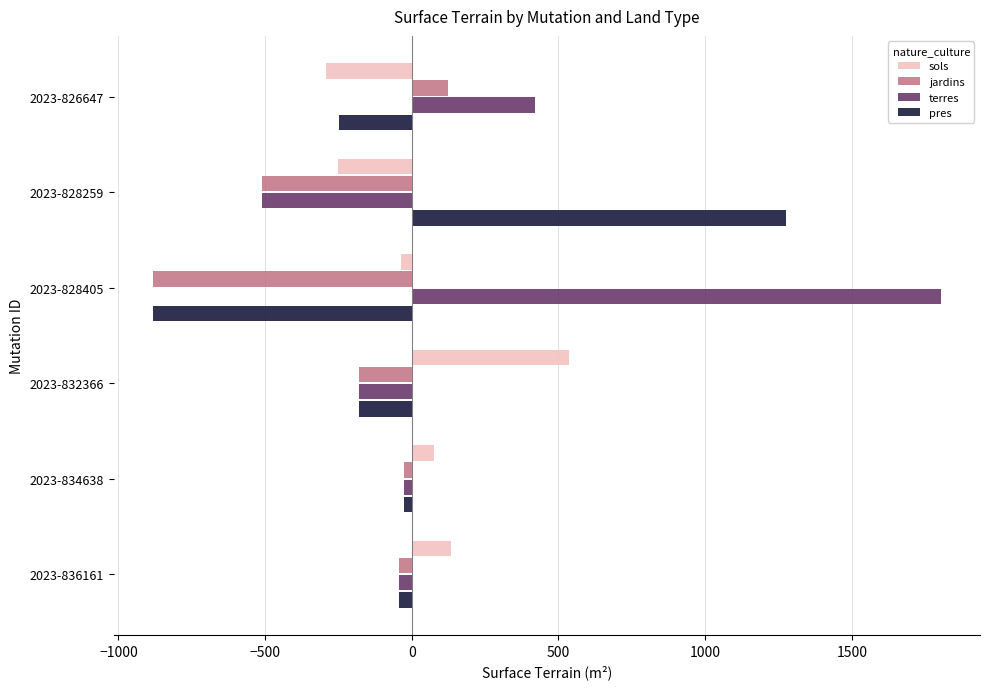

What is the highest value of the pres series?

1276.0